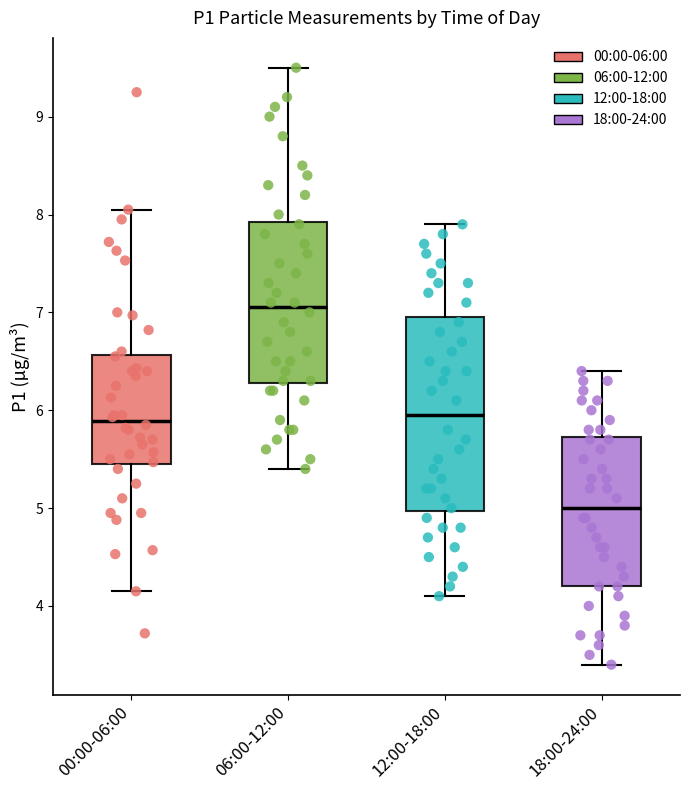

Reading left to right, read every box against the y-axis: the position of its median line, the range the box covers, and the ends of its whiskers. The values are not printed on the chart, so give them approximately, as read against the axis.

00:00-06:00: median 5.9, box 5.5 to 6.6, whiskers 4.2 to 8.1
06:00-12:00: median 7.1, box 6.3 to 7.9, whiskers 5.4 to 9.5
12:00-18:00: median 6.0, box 5.0 to 7.0, whiskers 4.1 to 7.9
18:00-24:00: median 5.0, box 4.2 to 5.7, whiskers 3.4 to 6.4